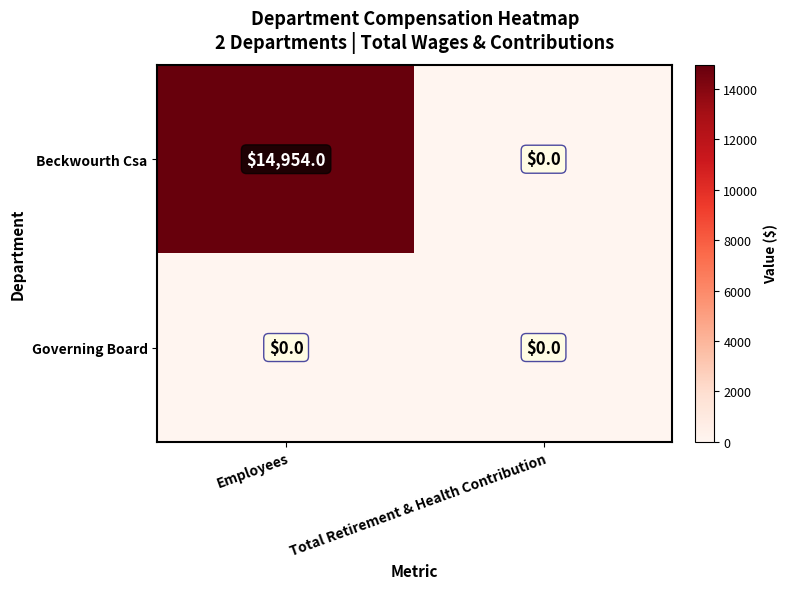

At which category is the sum across all series the highest?

Employees